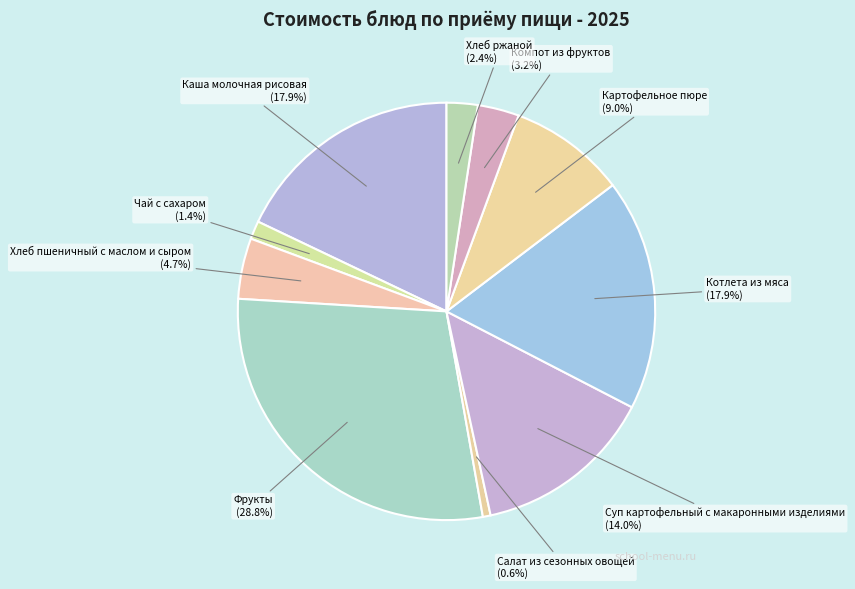

Combined, what portion of the pie is Котлета из мяса and Компот из фруктов?

21.1%